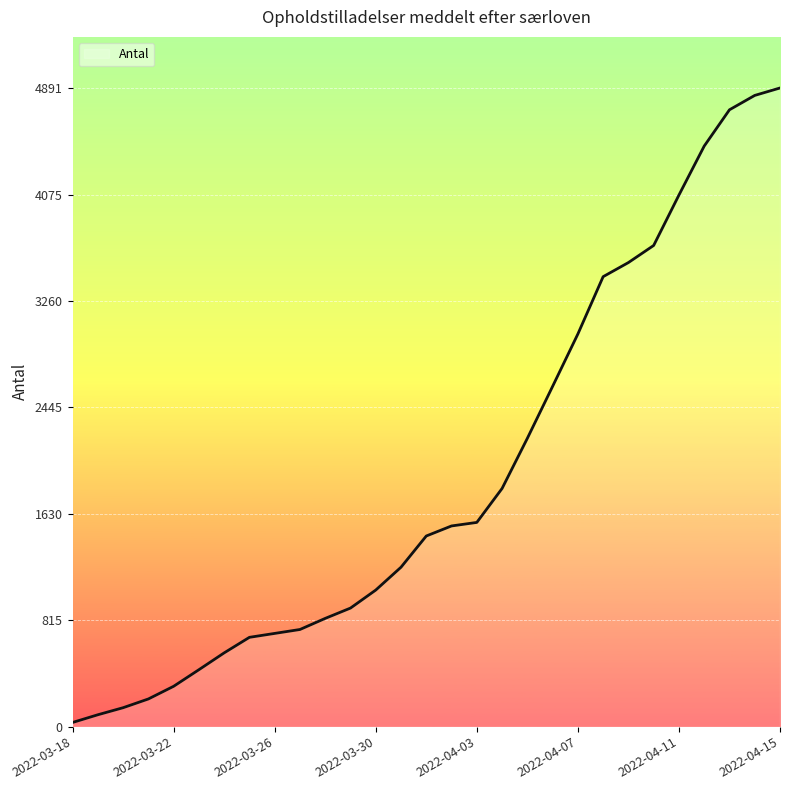

What is the difference between the maximum and minimum values?

4859